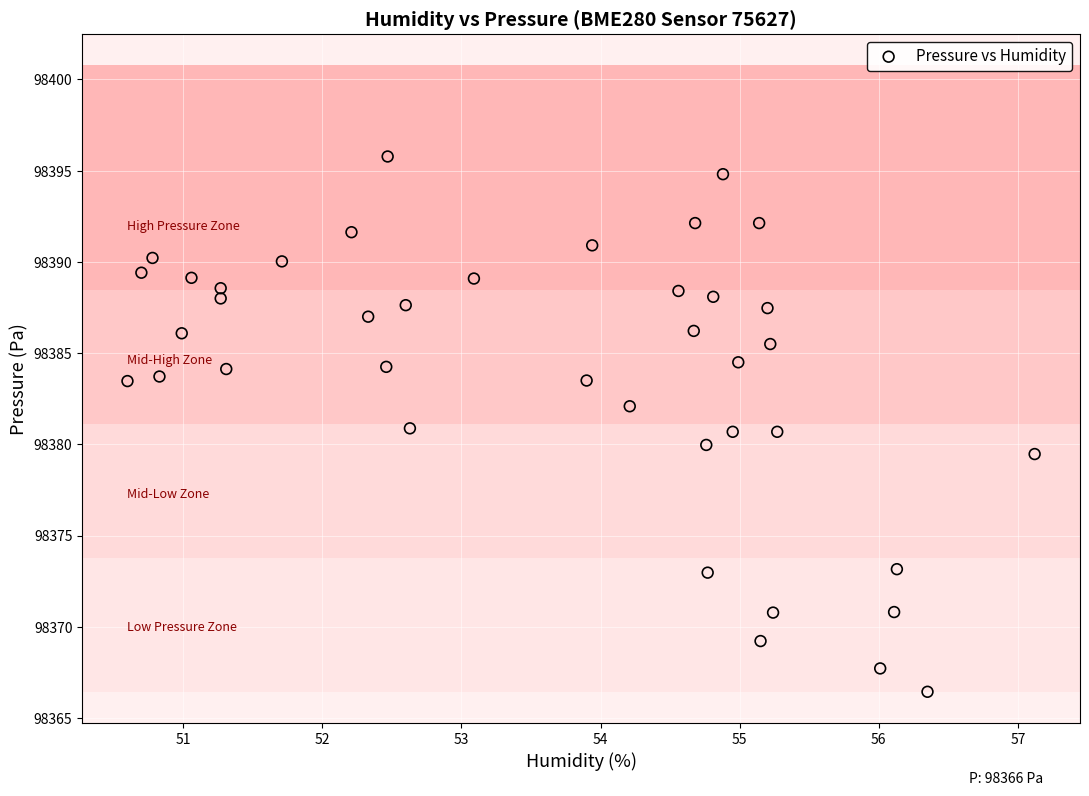

What is the range of Y values (max minus min)?

29.3